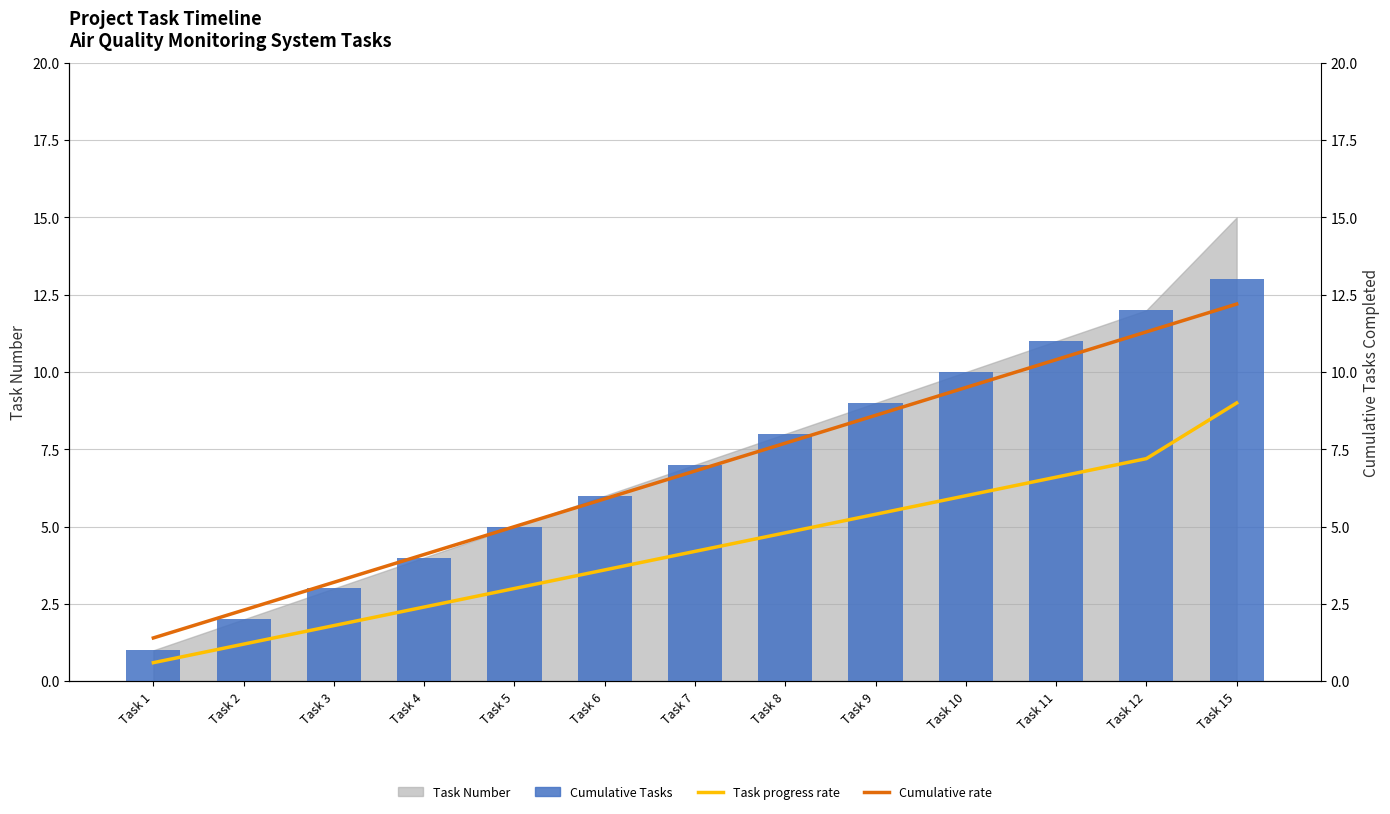

How many values in the Cumulative Tasks series exceed 7?

6